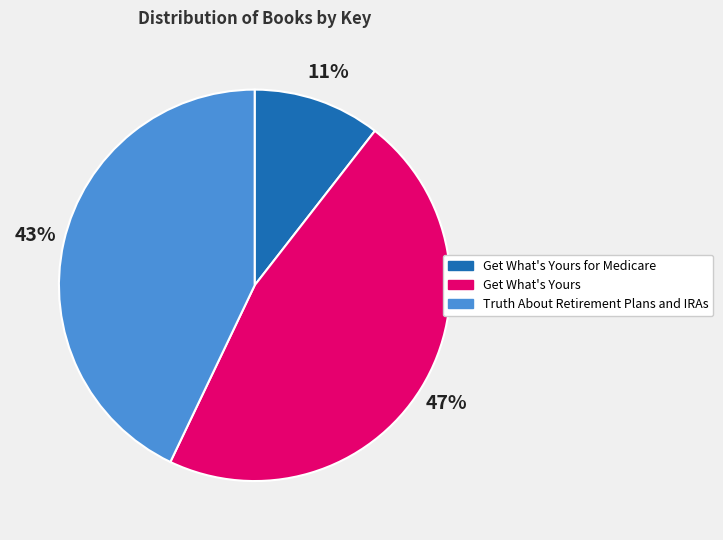

Does any single category account for the majority?

No